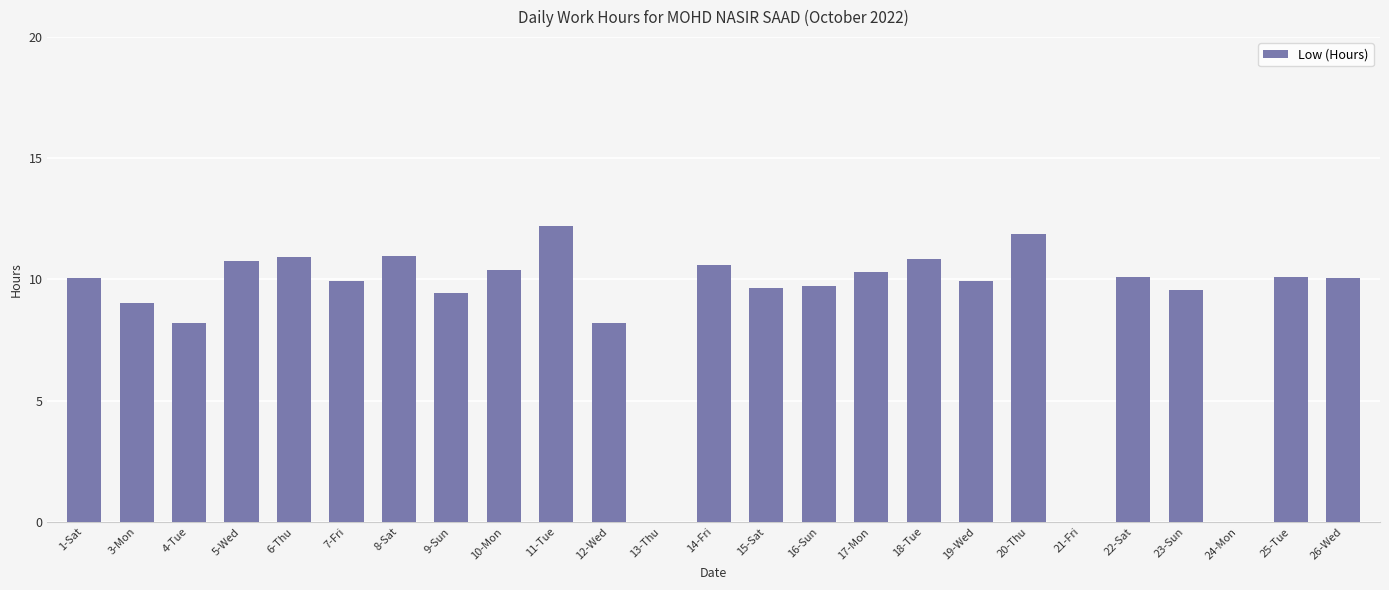

The chart shows a value of 6.6 at 18-Tue. True or false?

False